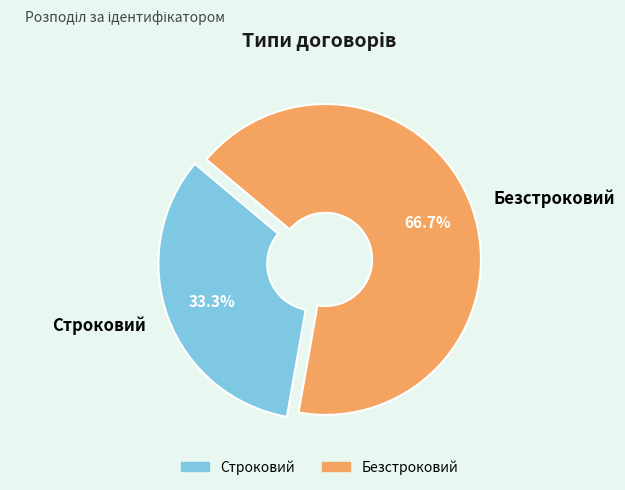

Do Строковий and Безстроковий together represent more than half of the pie?

Yes